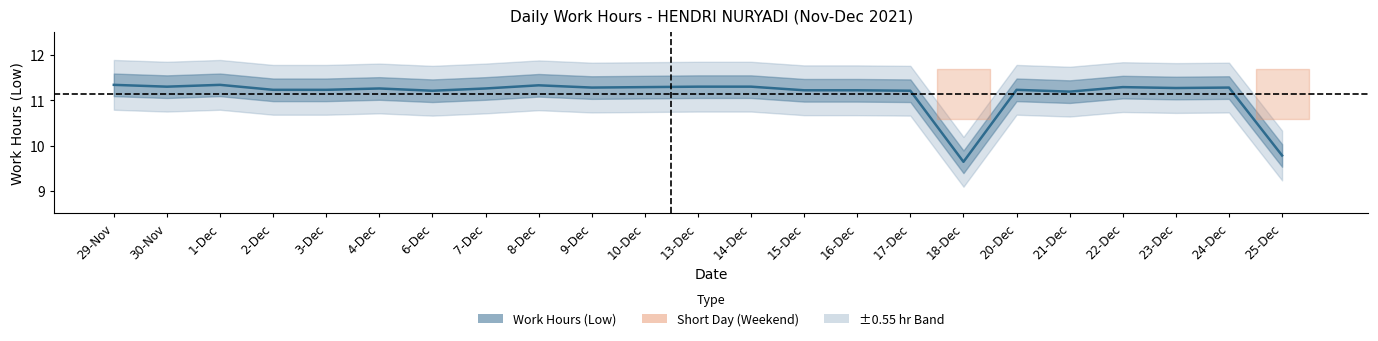

Which category has the highest value across all series?

29-Nov